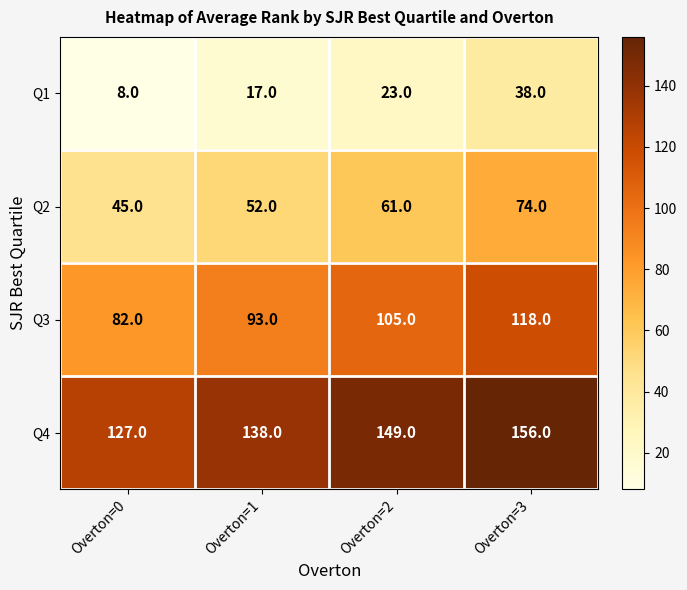

At which category is the sum across all series the highest?

Overton=3